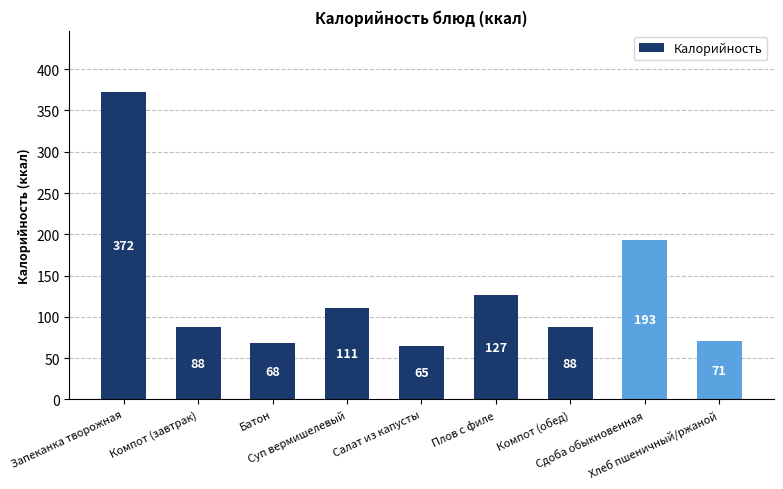

The value at Хлеб пшеничный/ржаной is 71. True or false?

True